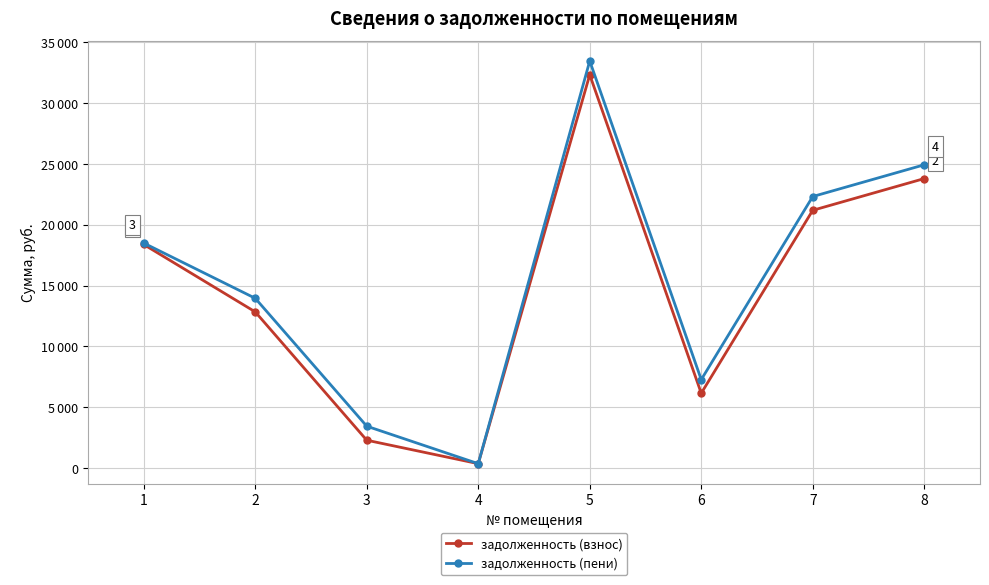

Reading right to left, transcribe all the data shown in this chart.

задолженность (взнос): 23782.5	21176.9	6161.0	32306.6	378.0	2303.6	12839.1	18371.4
задолженность (пени): 24913.5	22308.0	7277.3	33434.7	378.0	3455.5	13955.4	18487.7